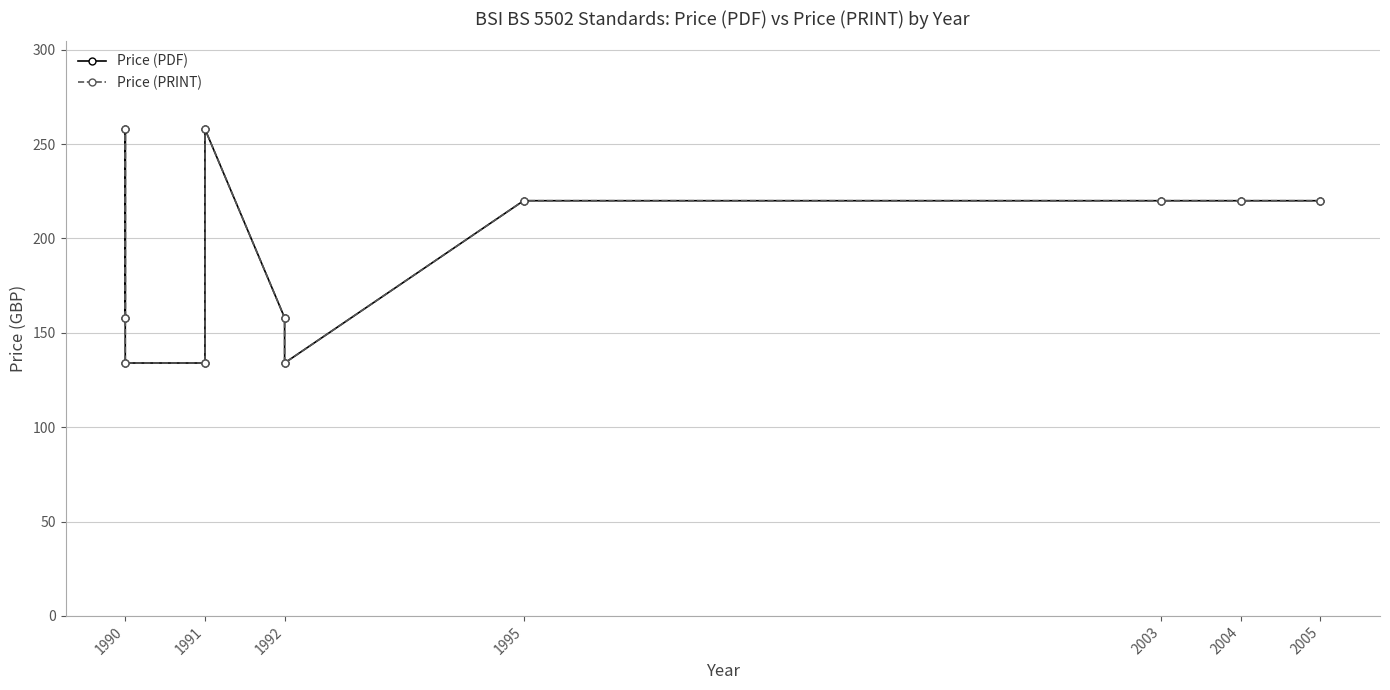

What are all the series names shown in the legend?

Price (PDF), Price (PRINT)